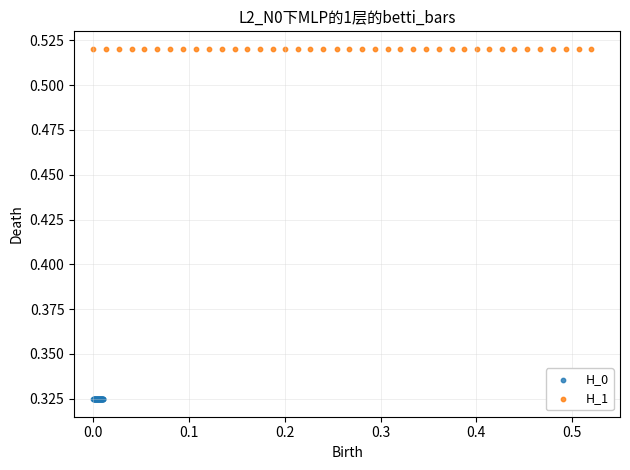

What are all the series names shown in the legend?

H_0, H_1